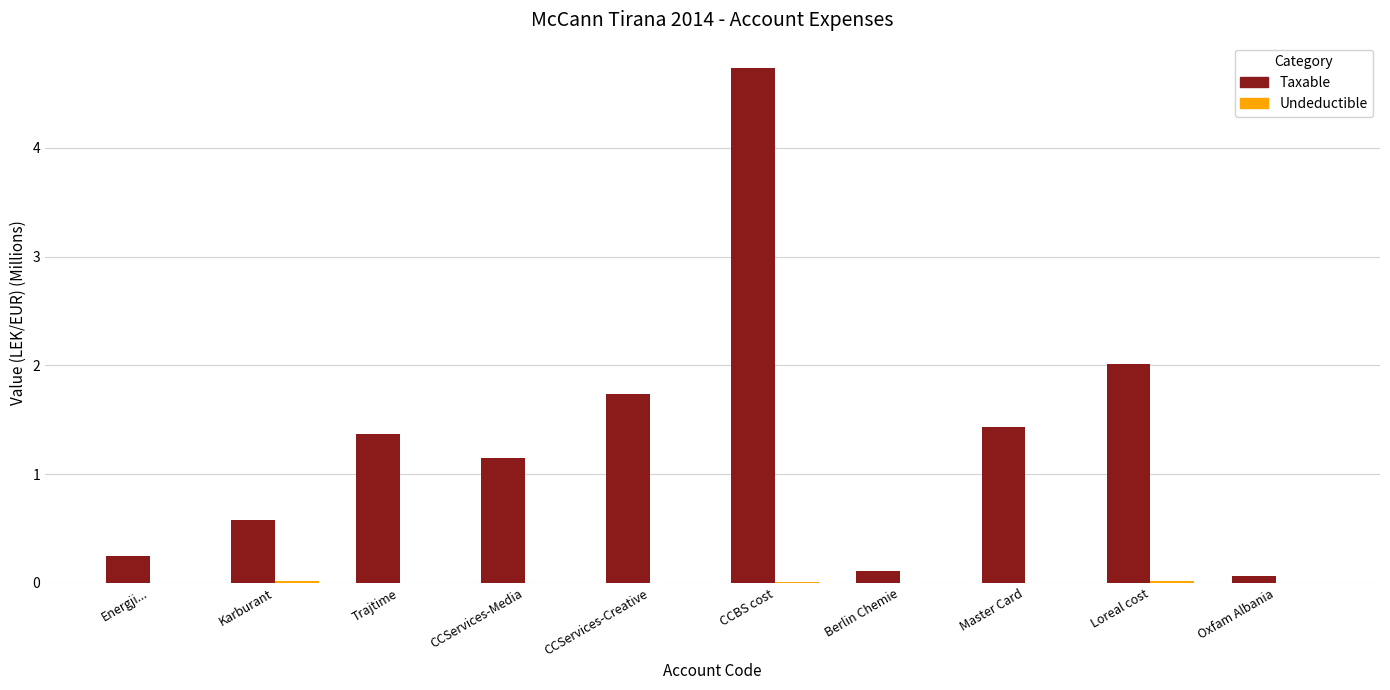

The value of Taxable at Trajtime is 0.7. True or false?

False